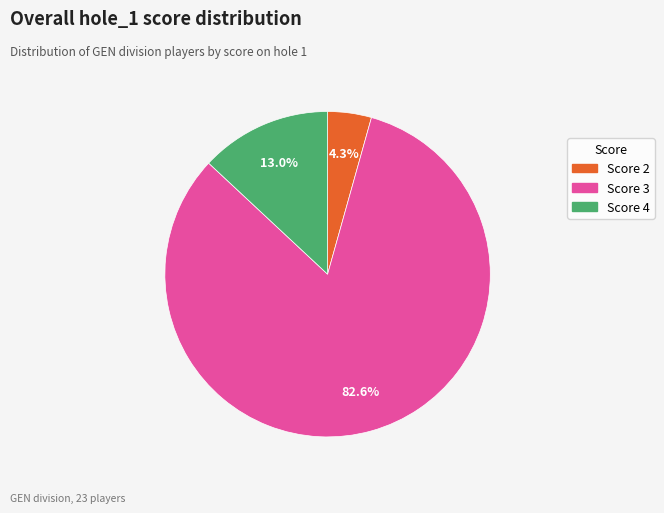

How many slices are in this pie chart?

3